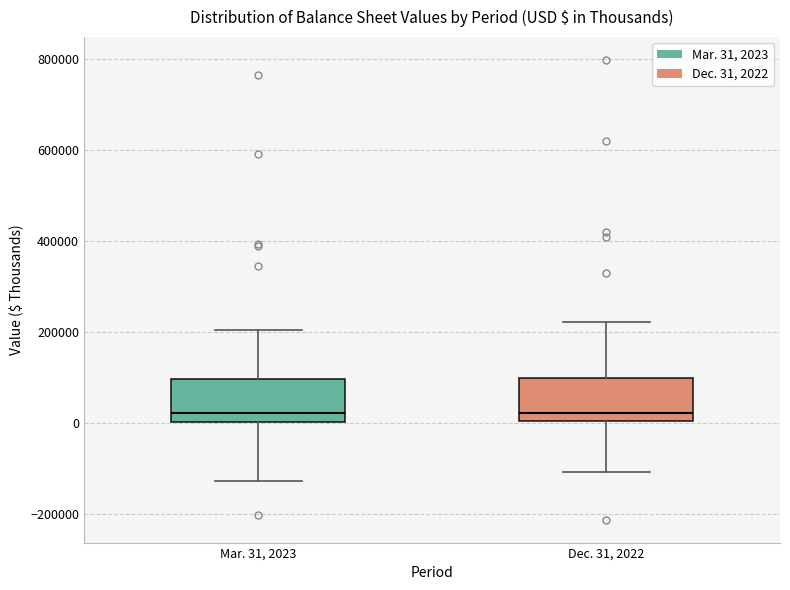

Reading left to right, read every box against the y-axis: the position of its median line, the range the box covers, and the ends of its whiskers. The values are not printed on the chart, so give them approximately, as read against the axis.

Mar. 31, 2023: median 20000, box 0 to 100000, whiskers -120000 to 200000
Dec. 31, 2022: median 20000, box 0 to 100000, whiskers -100000 to 220000